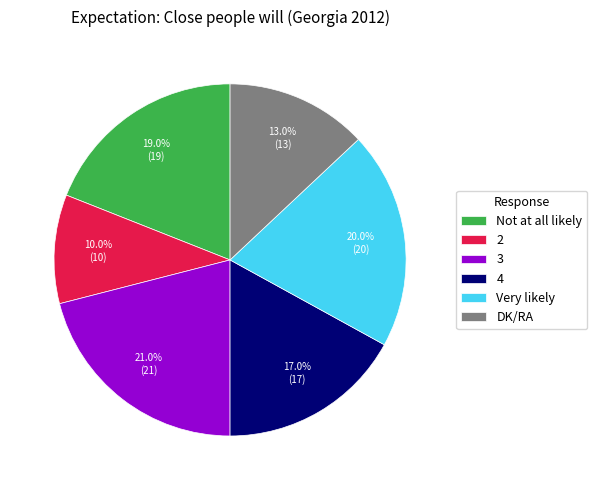

Count the number of slices in the pie.

6